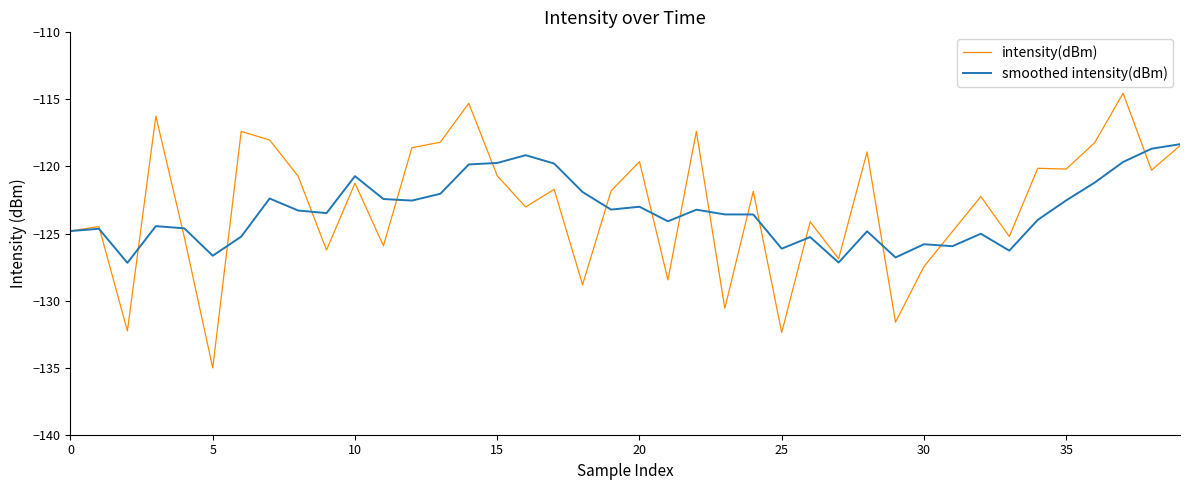

Rank the series by their maximum value, from highest to lowest.

intensity(dBm), smoothed intensity(dBm)